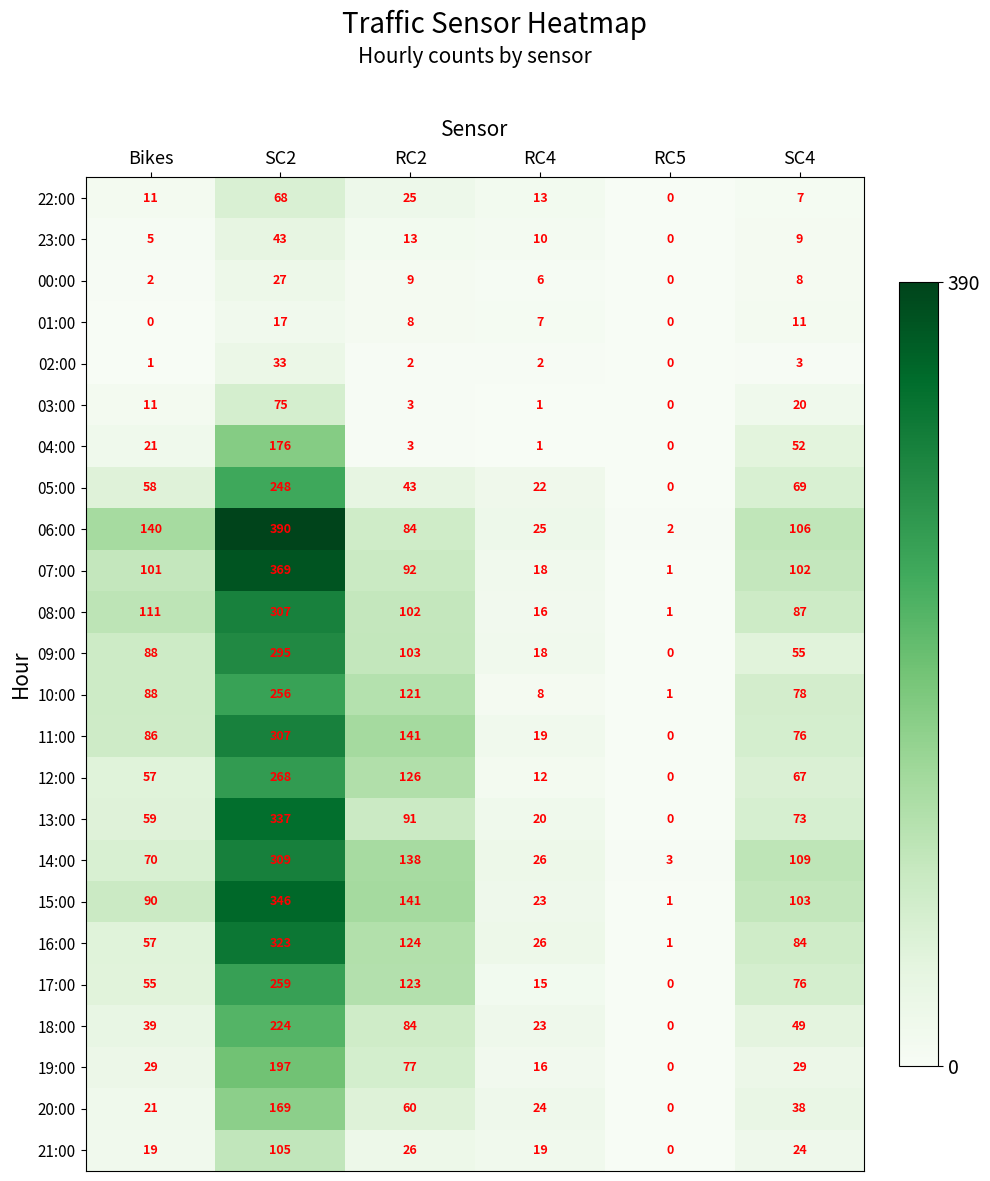

Which series has the widest spread of values?

06:00